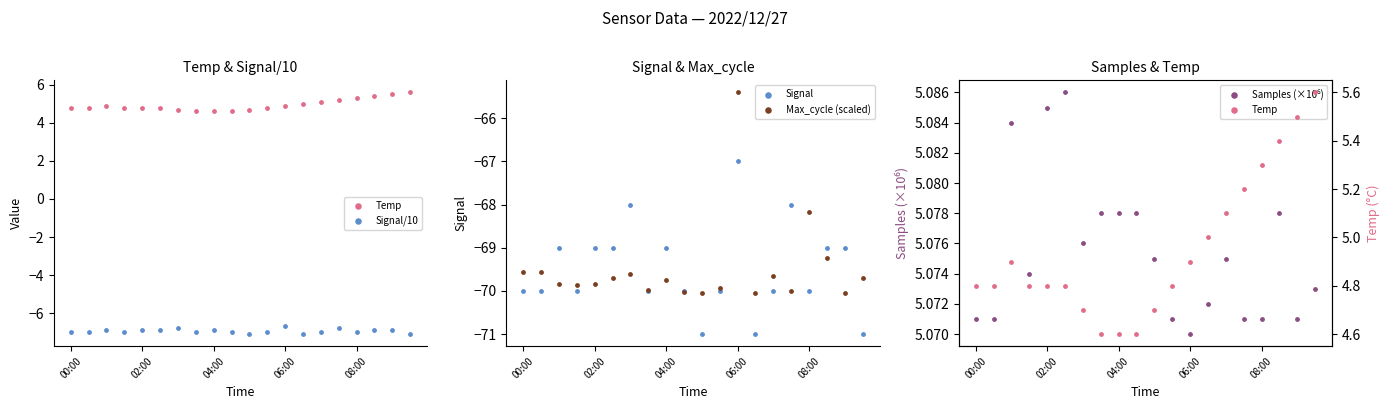

Which series contains the highest Y value?

Temp